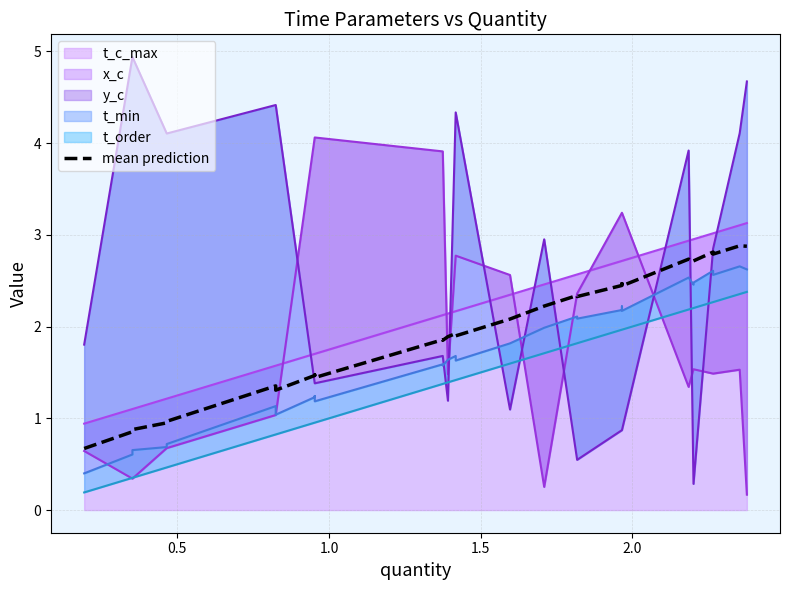

What is the value of the 20th point from the left?

2.4